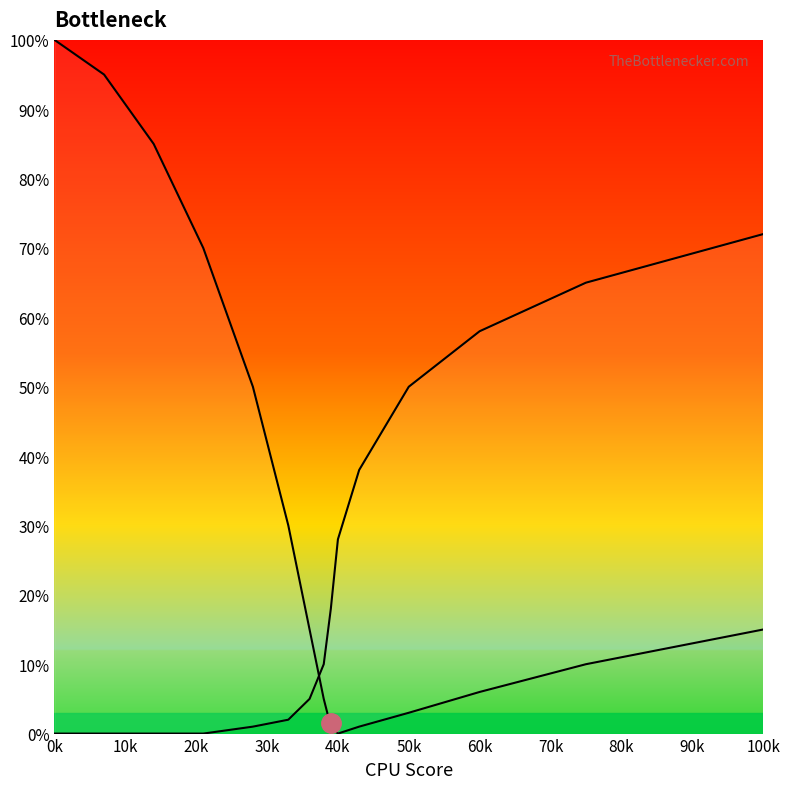

At which category does the chart reach its peak across all series?

0k